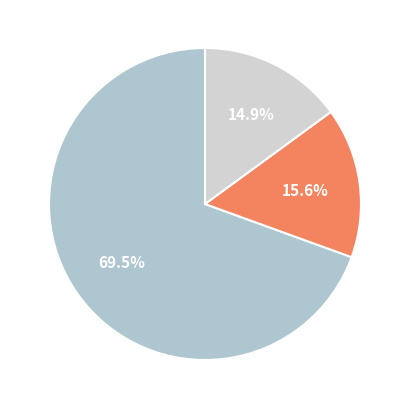

How many slices are in this pie chart?

6